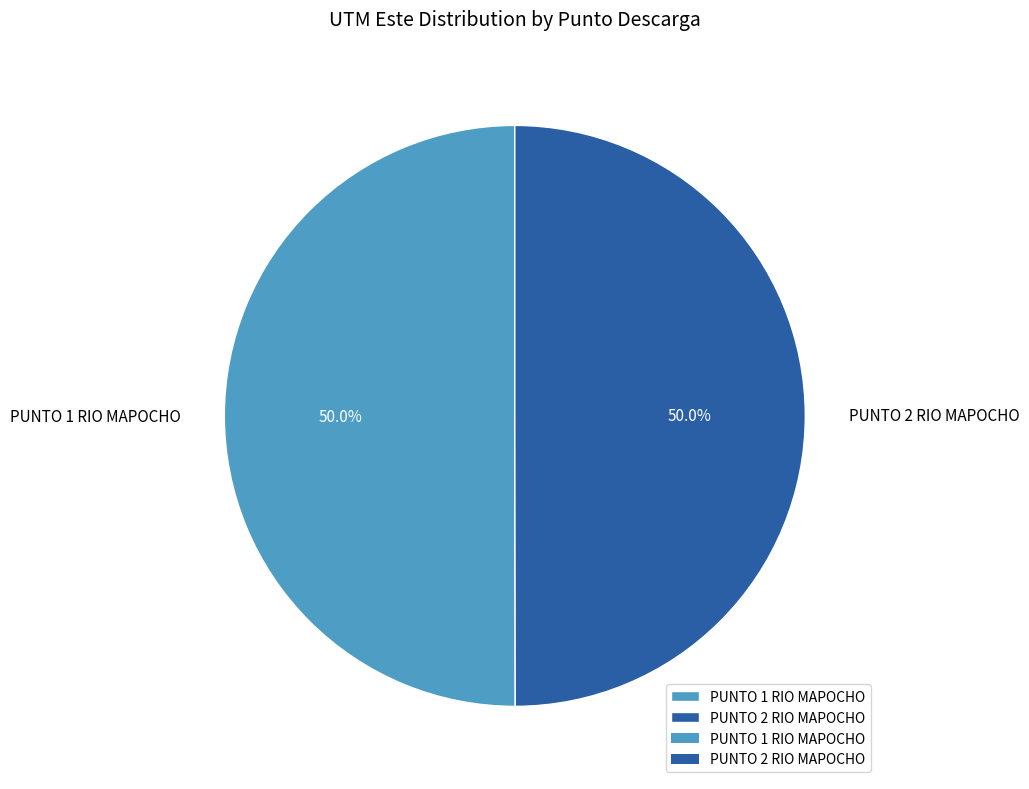

The PUNTO 2 RIO MAPOCHO slice represents 50% of the pie. True or false?

True